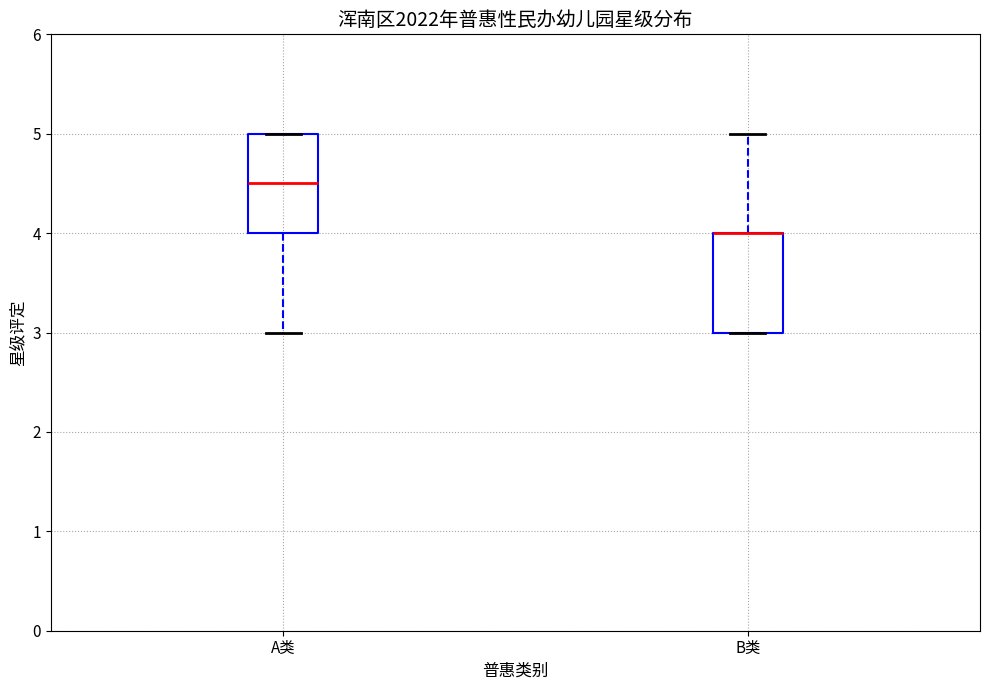

Where is the upper edge of the box for B类 on the y-axis? The values are not printed on the chart, so give them approximately, as read against the axis.

4.0